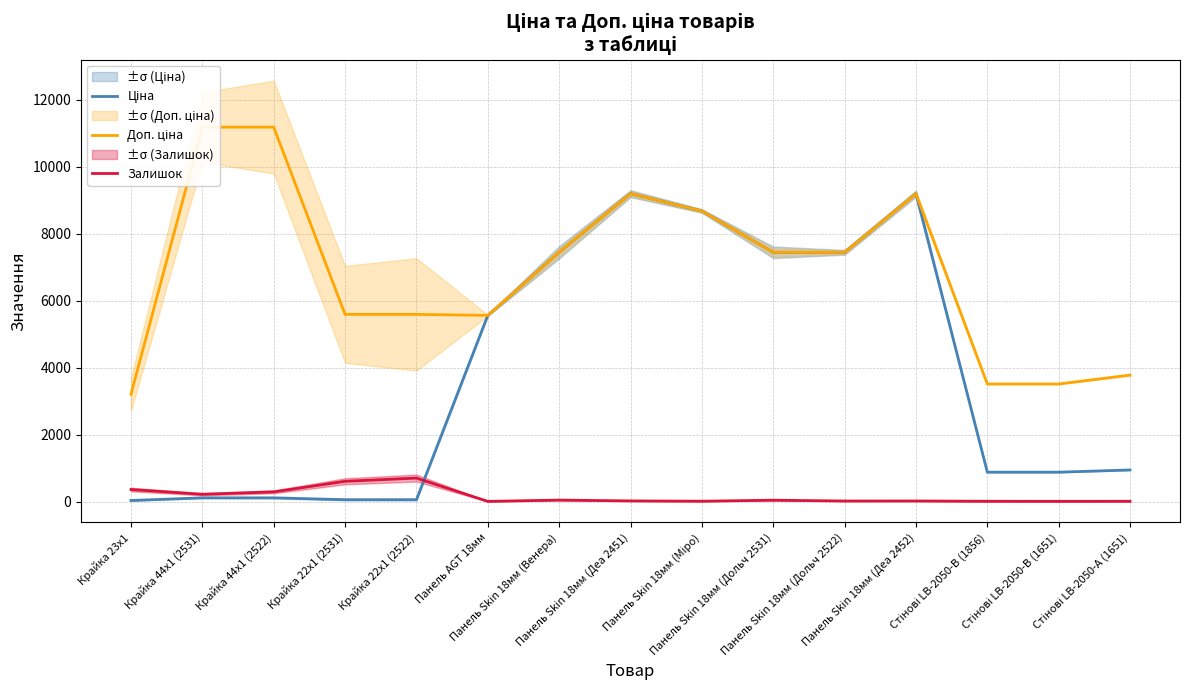

How many series are shown in this chart?

3